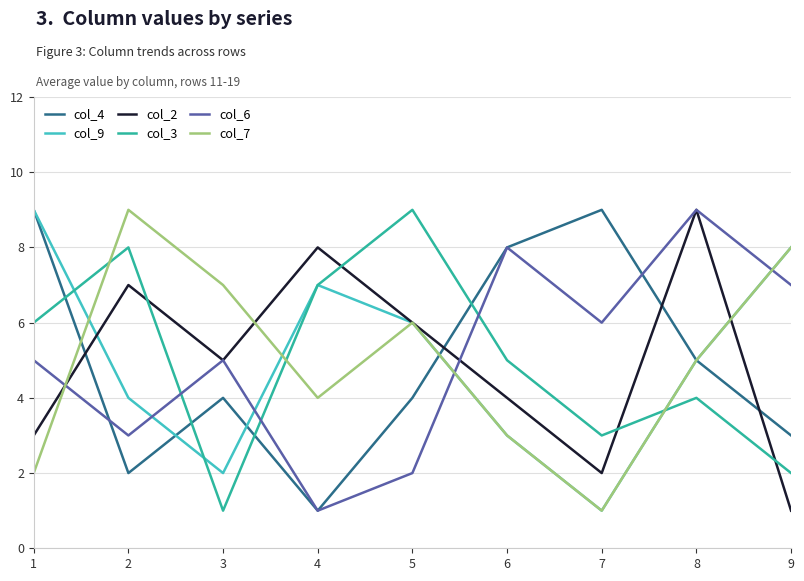

What is the average value of the col_3 series?

5